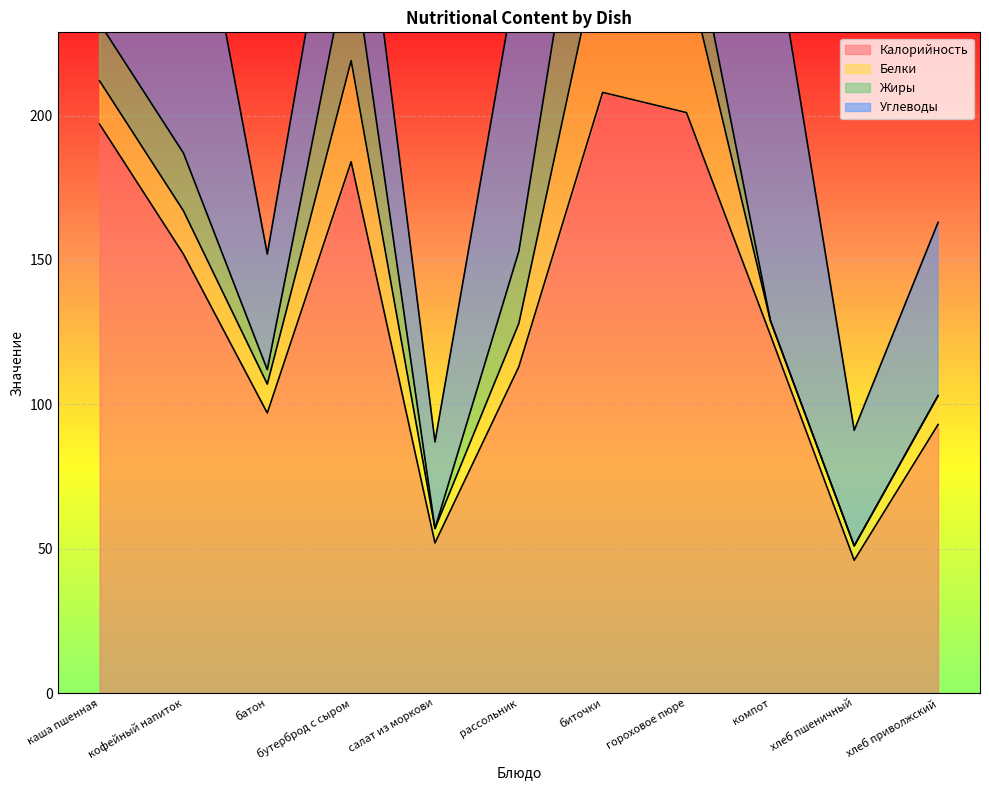

At каша пшенная, list the series in order from largest to smallest.

Калорийность, Углеводы, Жиры, Белки